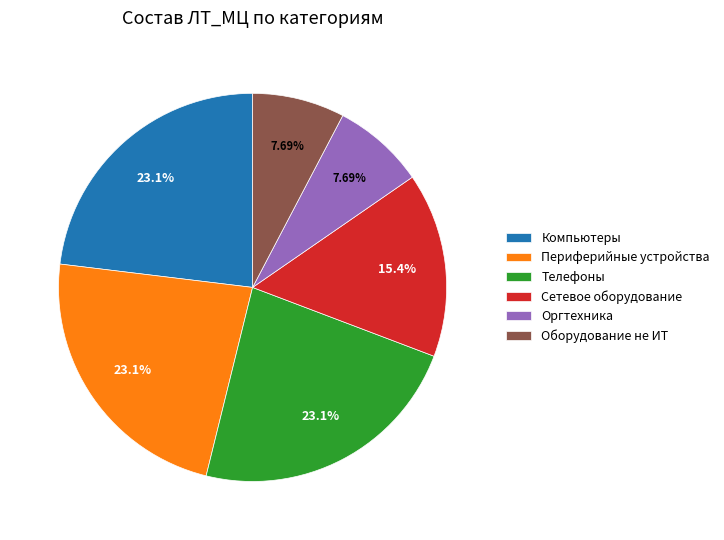

To the nearest percent, what is the difference between the Оргтехника and Компьютеры slice percentages?

15%